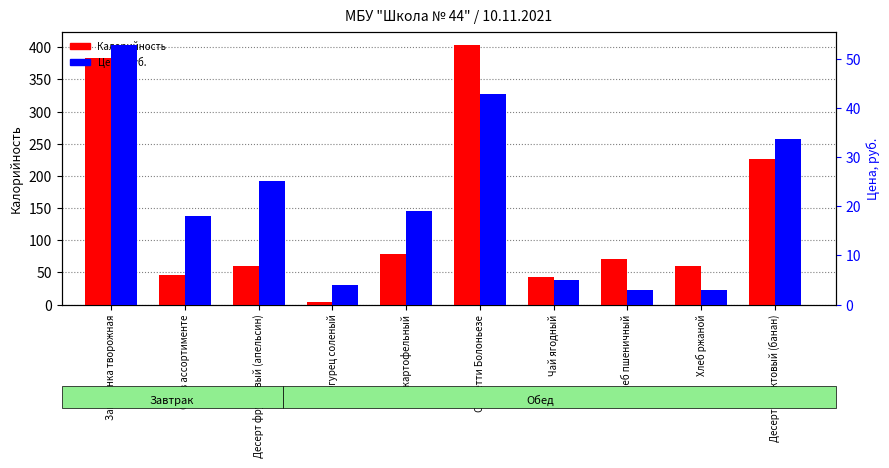

Does the chart contain stacked bars?

No